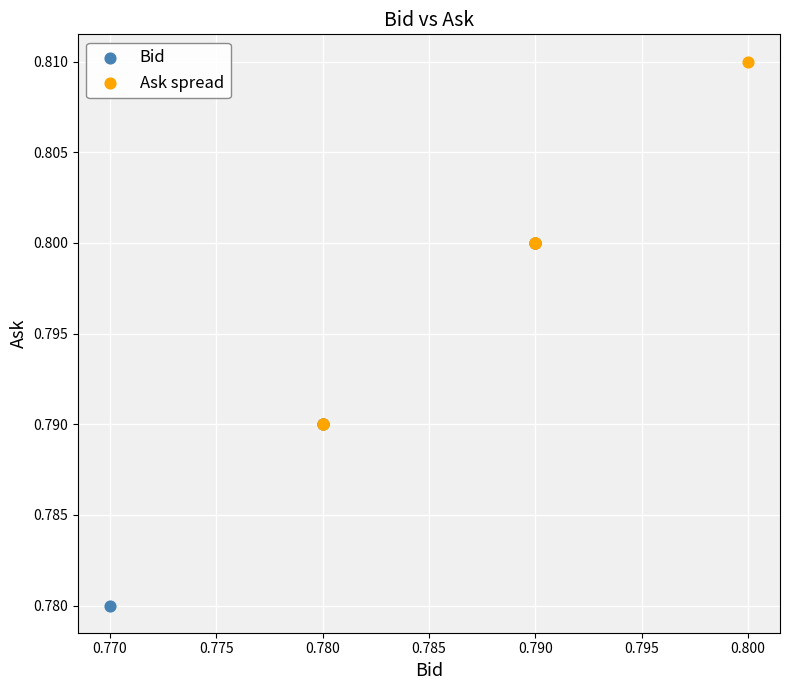

Which series reaches the maximum Y coordinate?

Ask spread